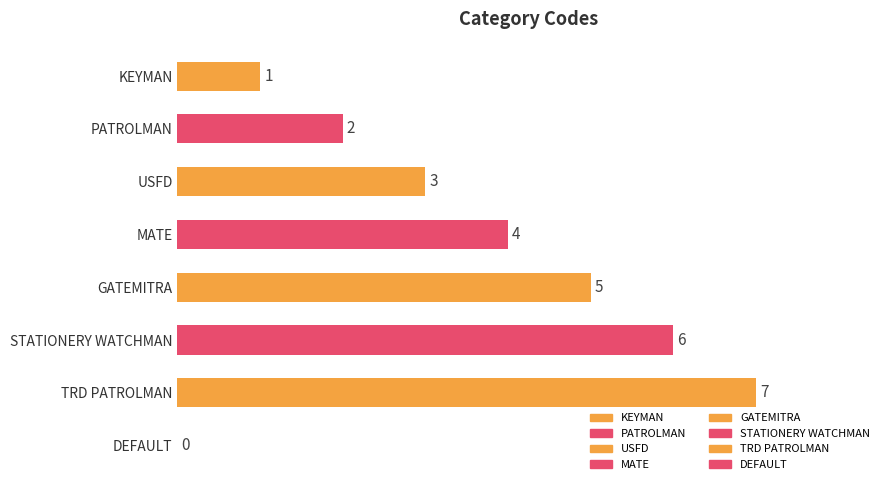

The value at STATIONERY WATCHMAN is 10. True or false?

False